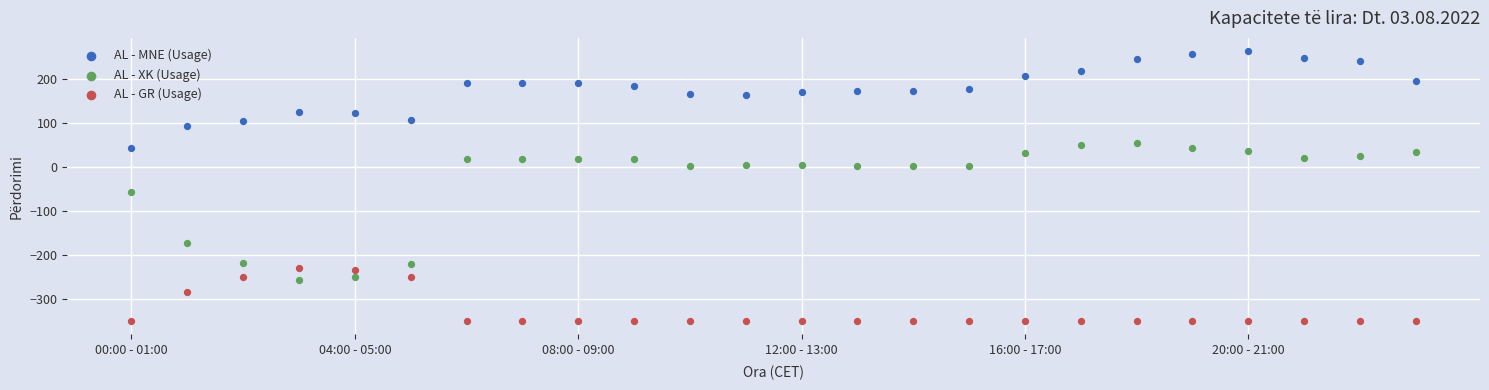

Across all data points, what is the range of Y values (max minus min)?

614